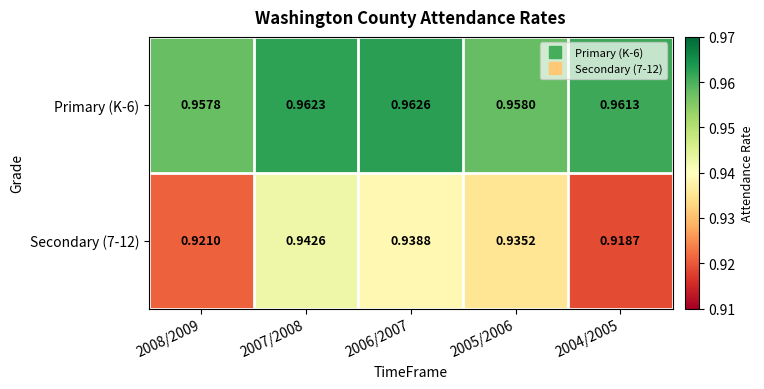

Is the value of Secondary (7-12) at 2004/2005 greater than the value of Primary (K-6) at 2007/2008?

No